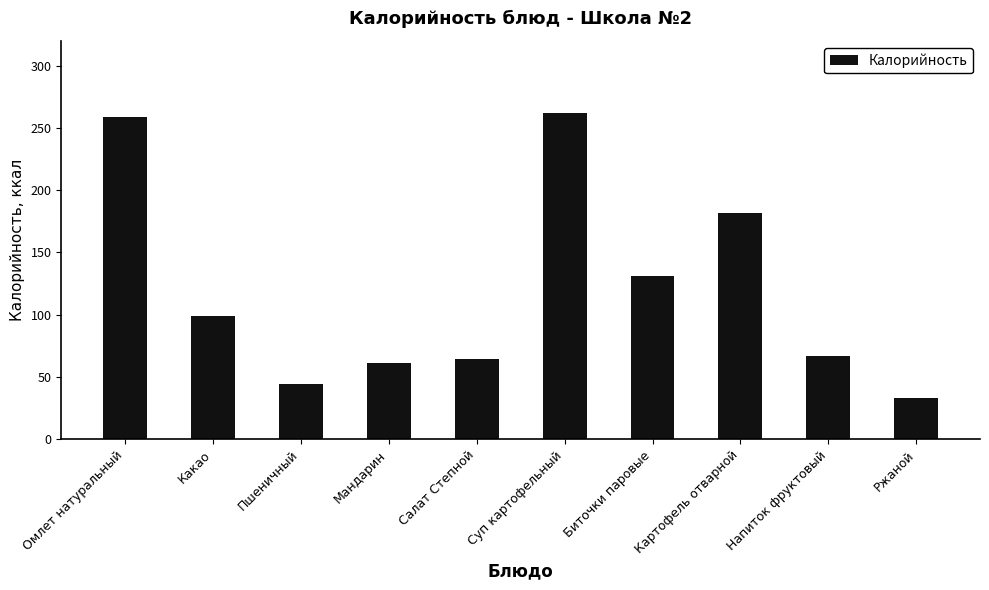

Are the bars grouped side by side (vs. stacked)?

No